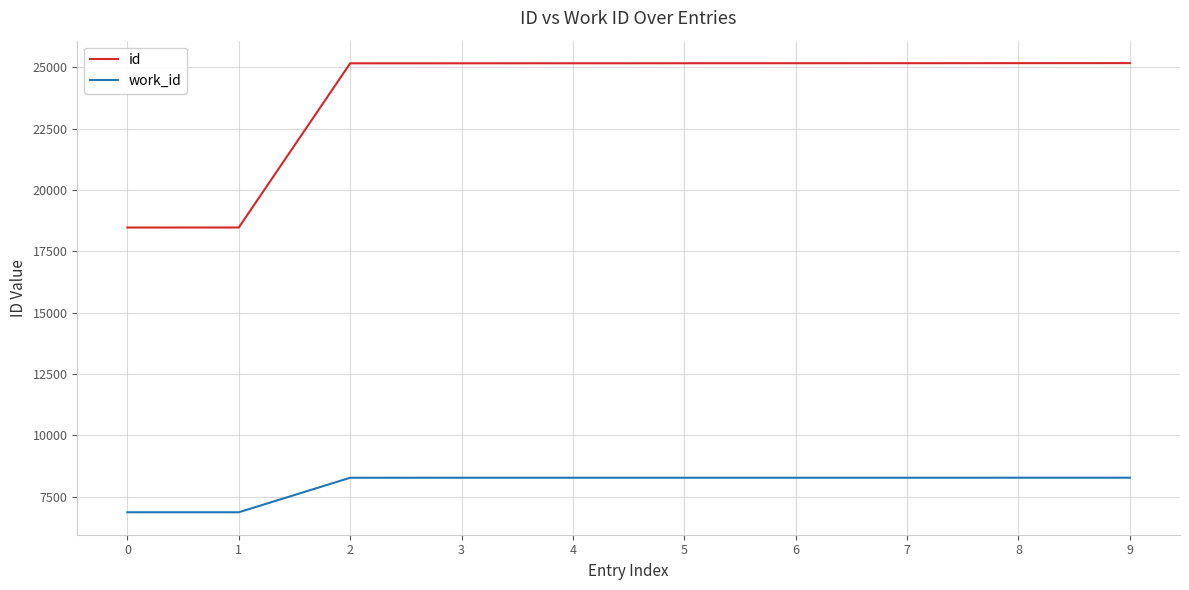

What is the maximum value shown in the chart?

25172